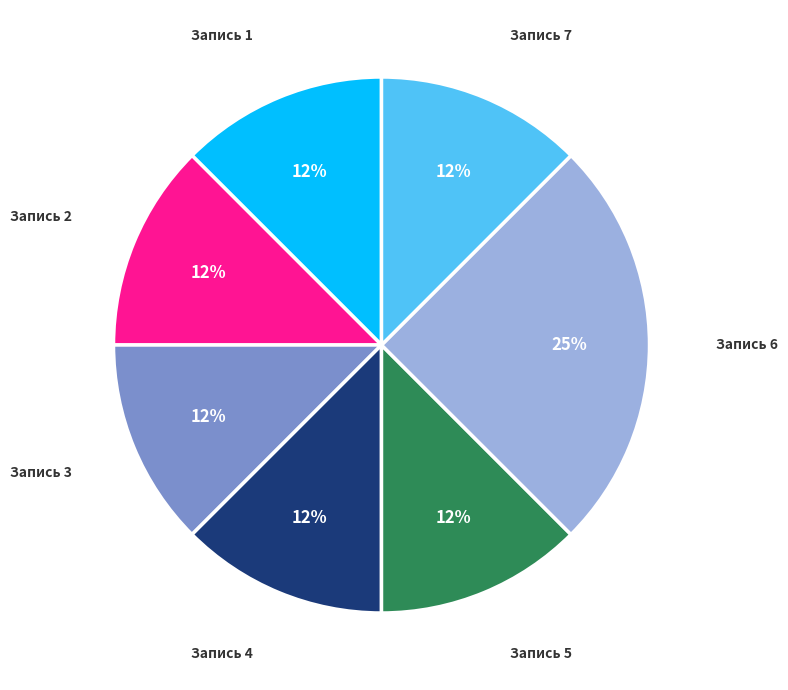

Is there any slice that represents more than half of the pie?

No